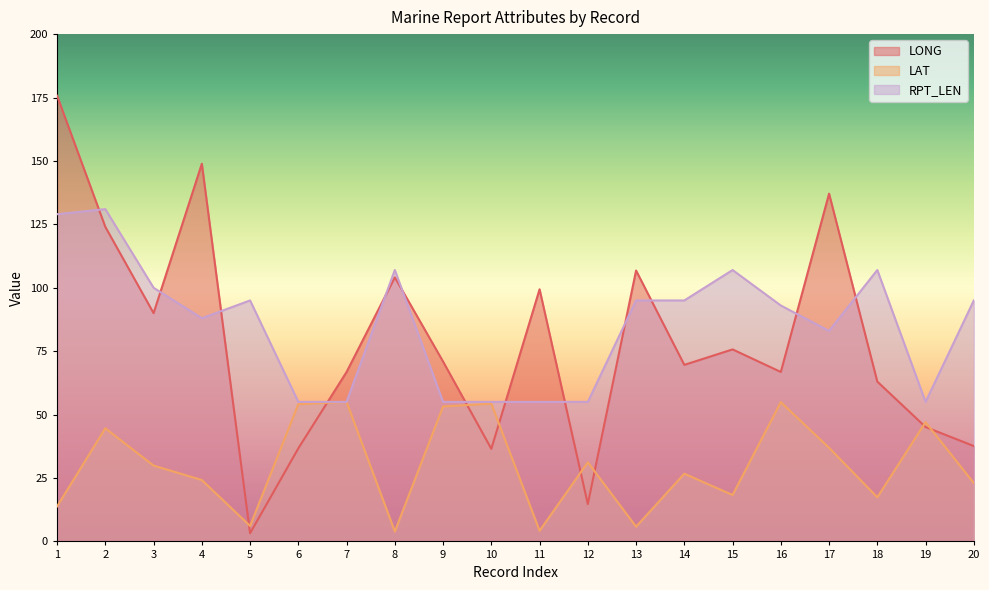

What are all the series names shown in the legend?

LONG, LAT, RPT_LEN